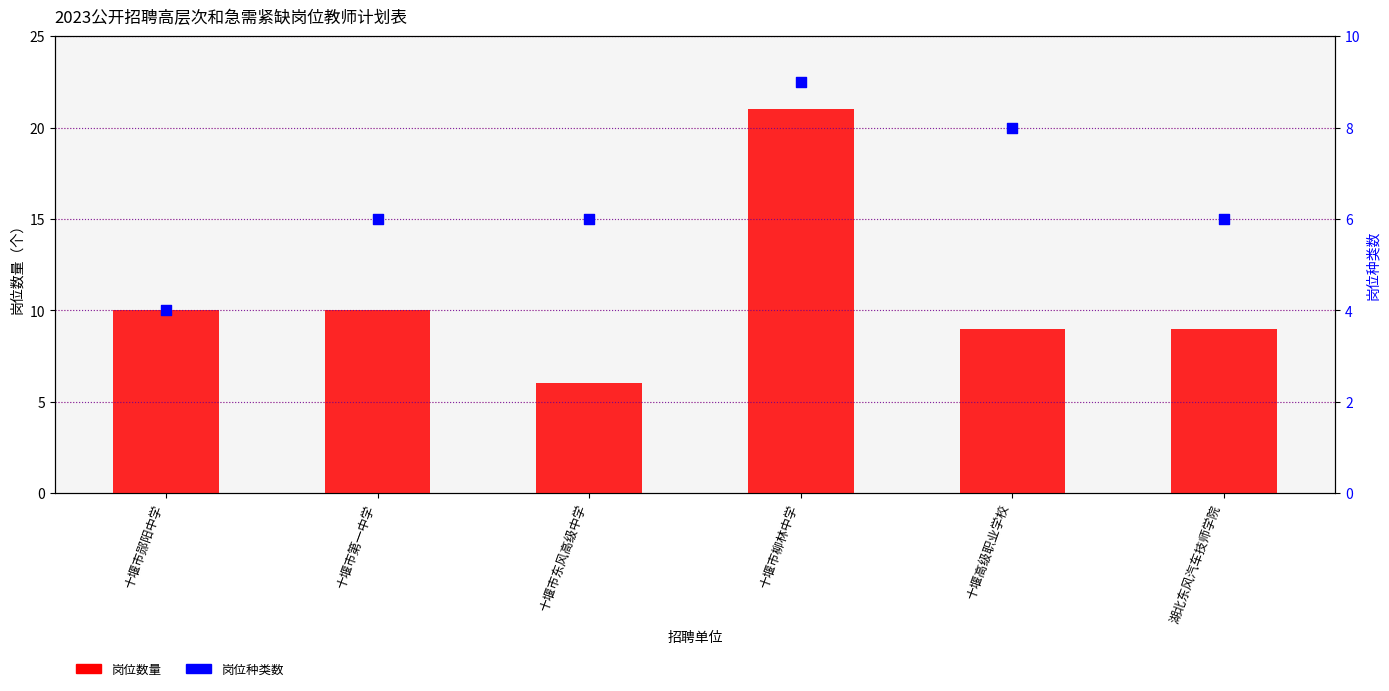

At how many categories does at least one series exceed 8?

5